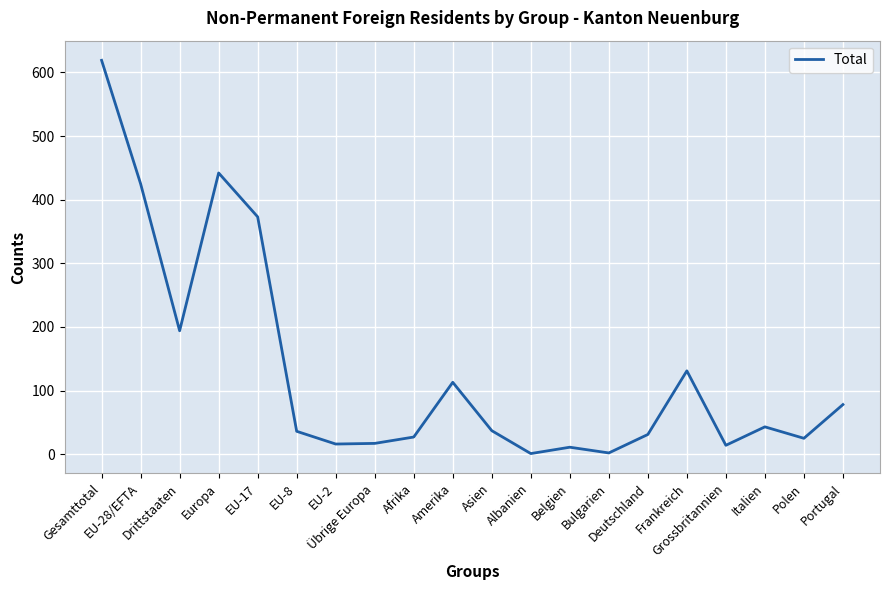

What is the maximum value shown in the chart?

619